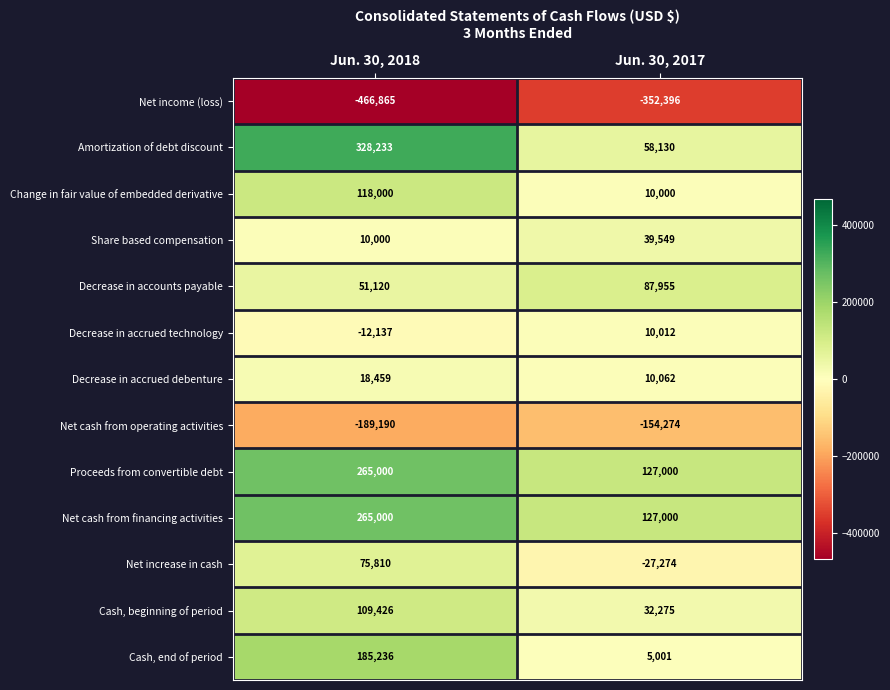

How many data points does each series have?

2